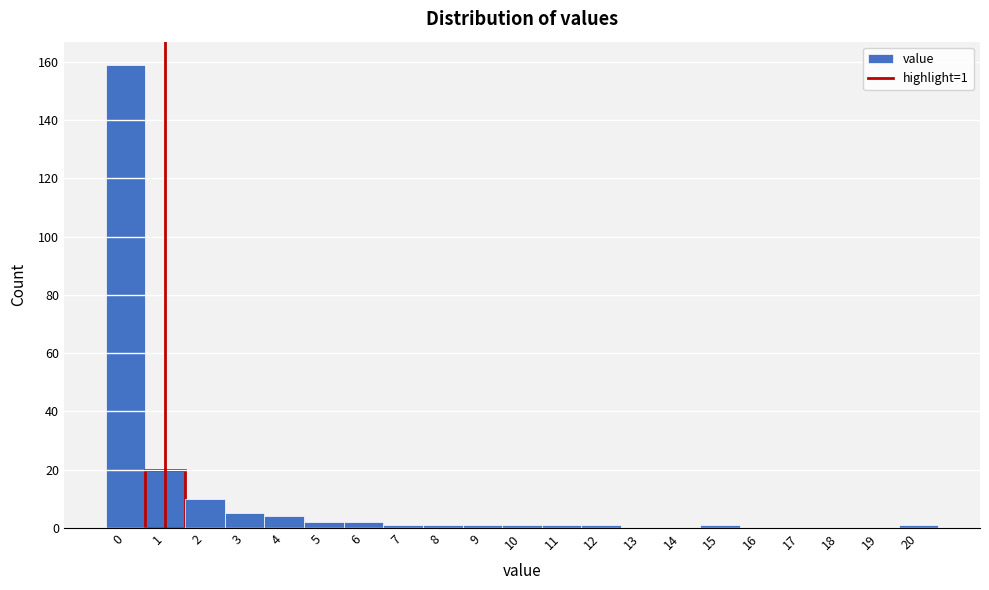

Over which range of the x-axis is the bar tallest?

-0.5 to 0.5